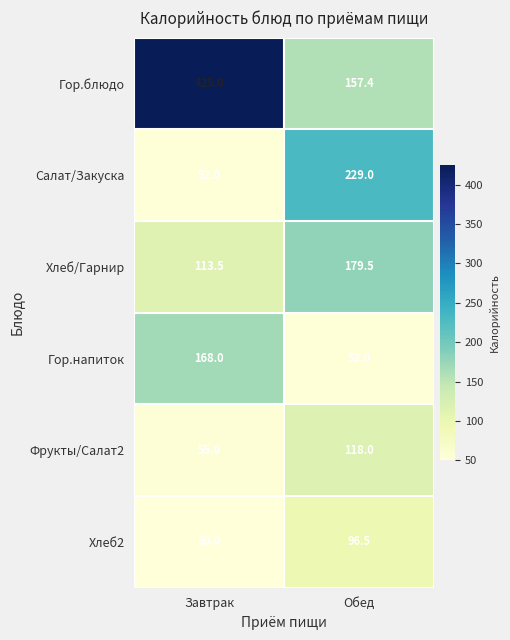

Reading left to right, transcribe all the data shown in this chart.

Гор.блюдо: 425.0	157.4
Салат/Закуска: 52.0	229.0
Хлеб/Гарнир: 113.5	179.5
Гор.напиток: 168.0	52.0
Фрукты/Салат2: 55.0	118.0
Хлеб2: 50.0	96.5